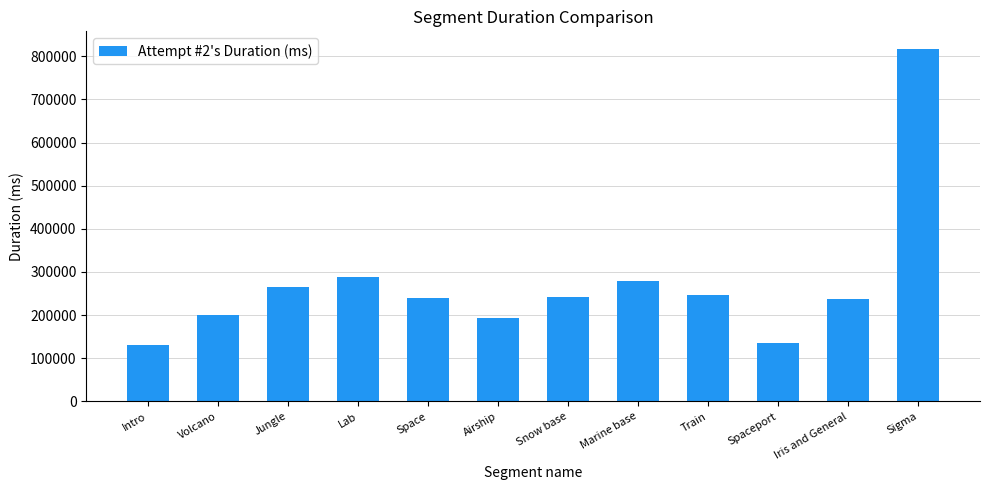

What is the value of the 4th bar from the left?

289087